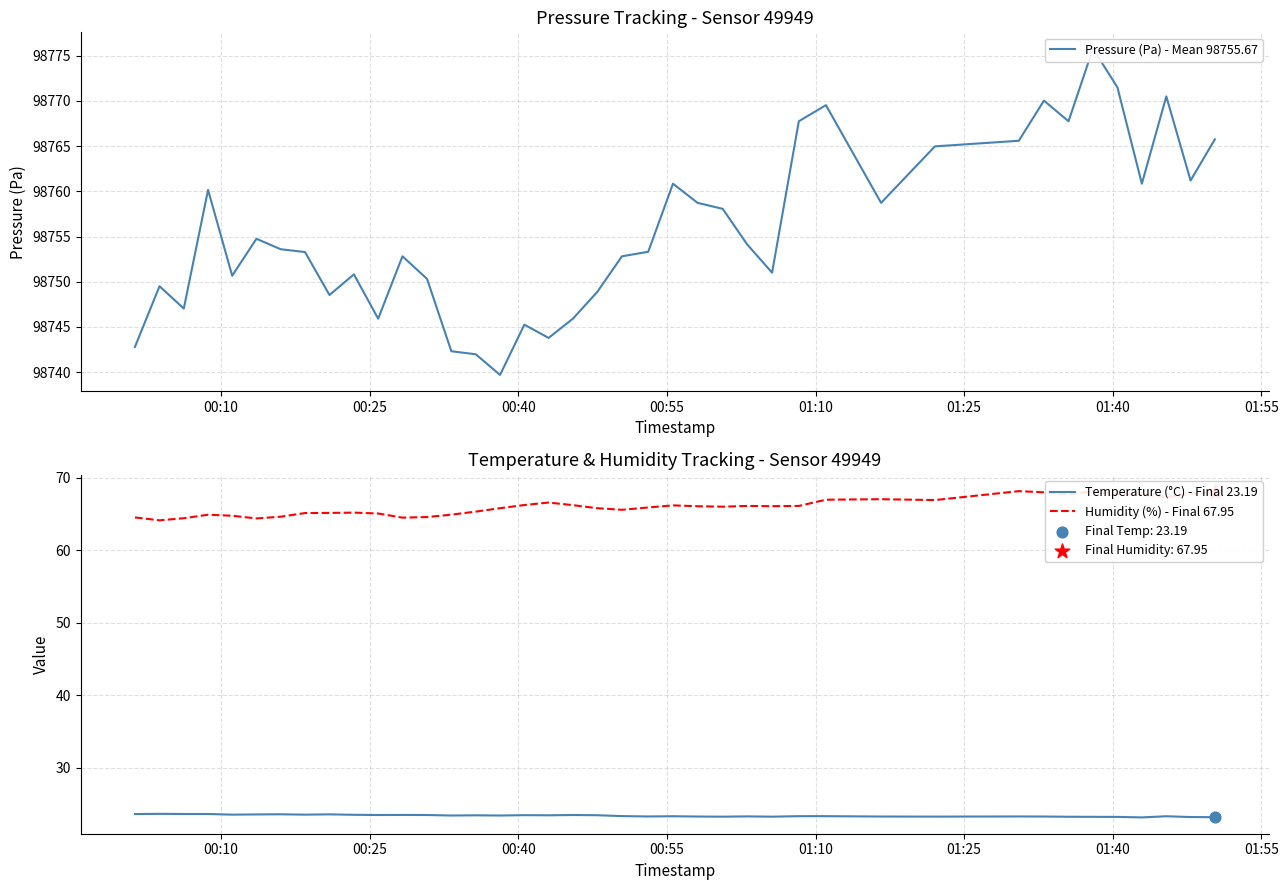

True or false: Humidity (%) - Final 67.95 and Temperature (°C) - Final 23.19 intersect in this chart.

False